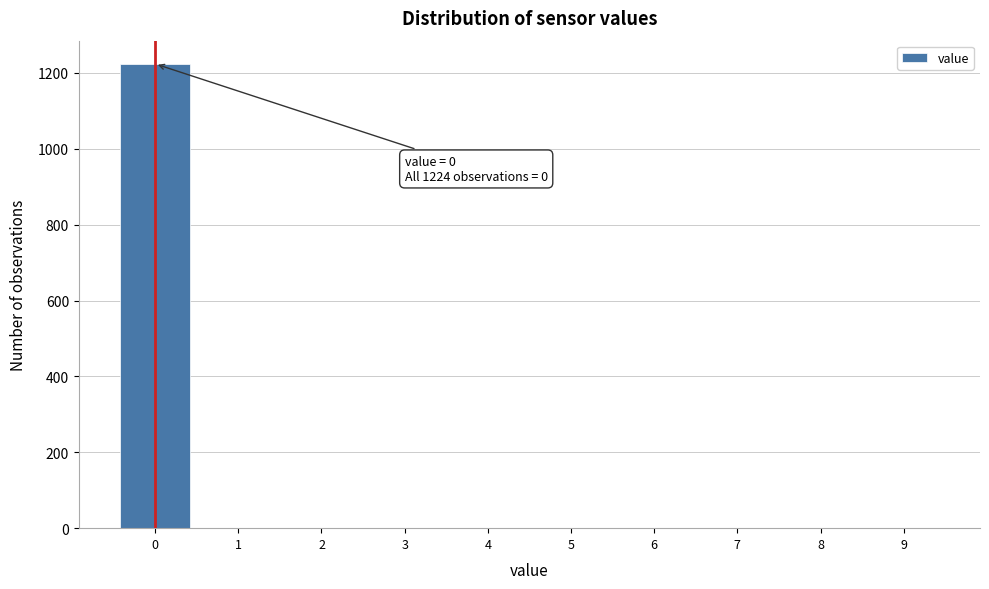

Over which range of the x-axis is the bar tallest?

-0.5 to 0.5